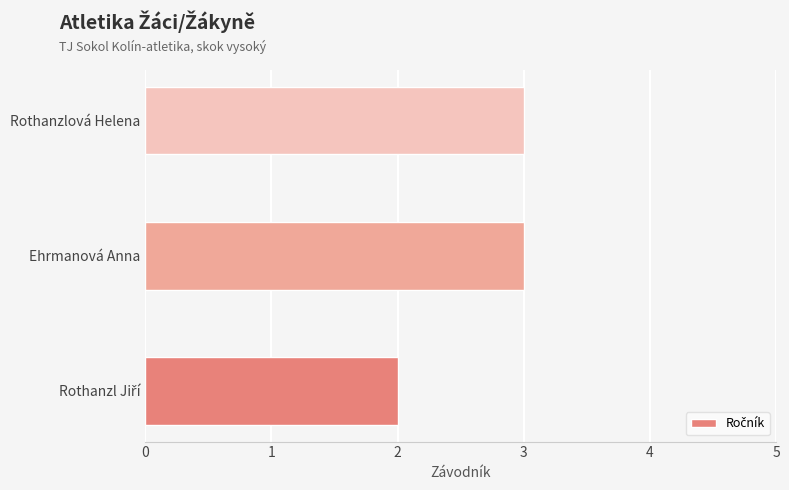

Reading bottom to top, extract all data points from this chart.

2	3	3